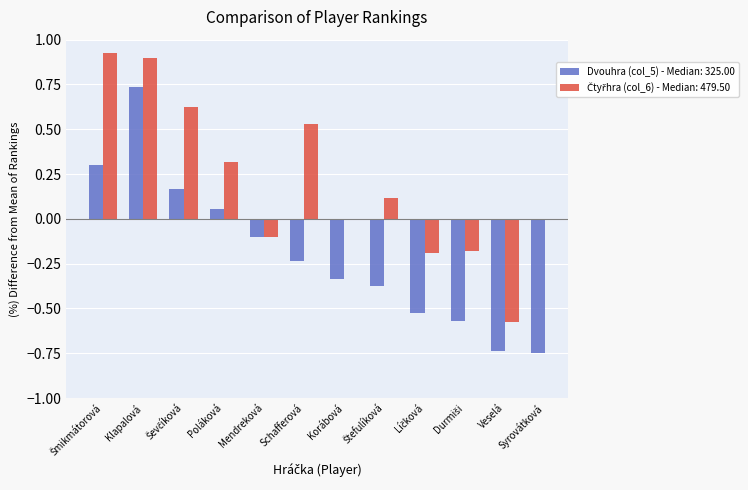

Where is the data nearest to the value 0?

Poláková